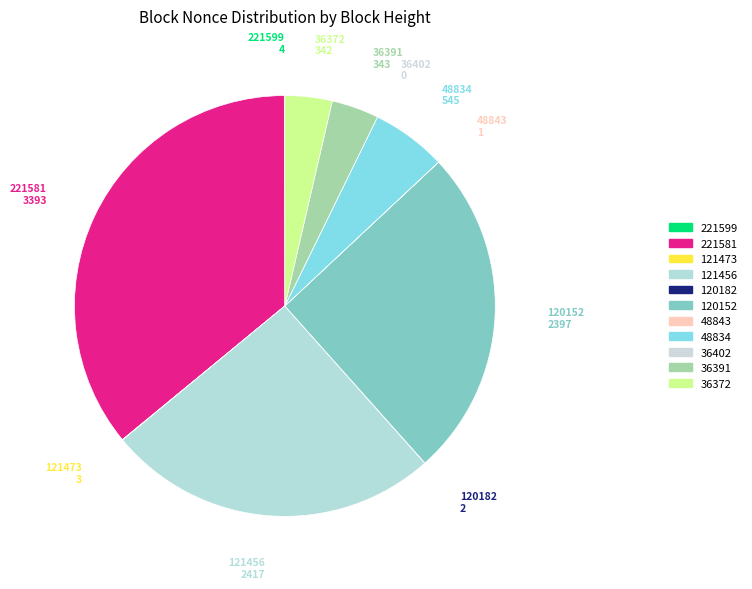

Is it true that 48834 is 6% of the pie?

True